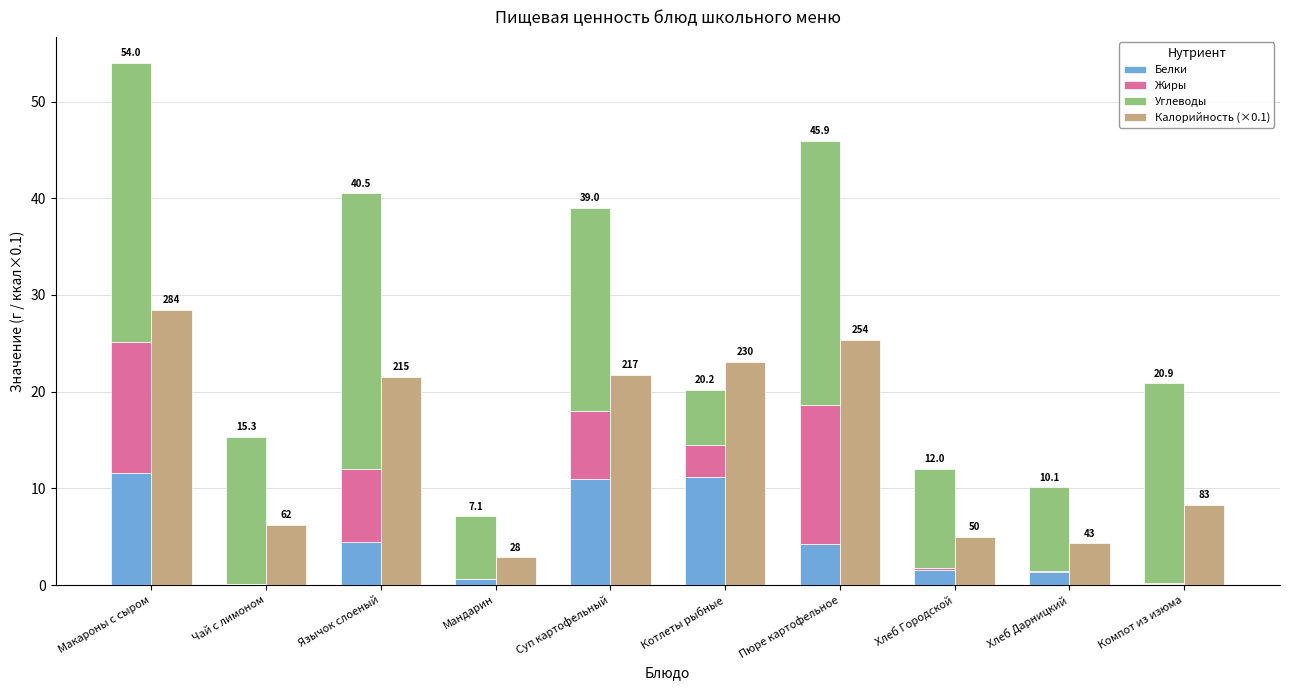

At Хлеб Дарницкий, list the series in order from smallest to largest.

Жиры, Белки, Калорийность (×0.1), Углеводы